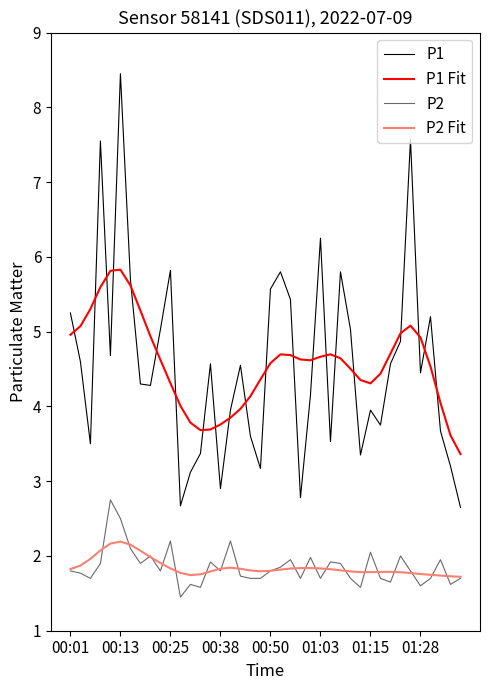

Which series has the largest range (max minus min)?

P1